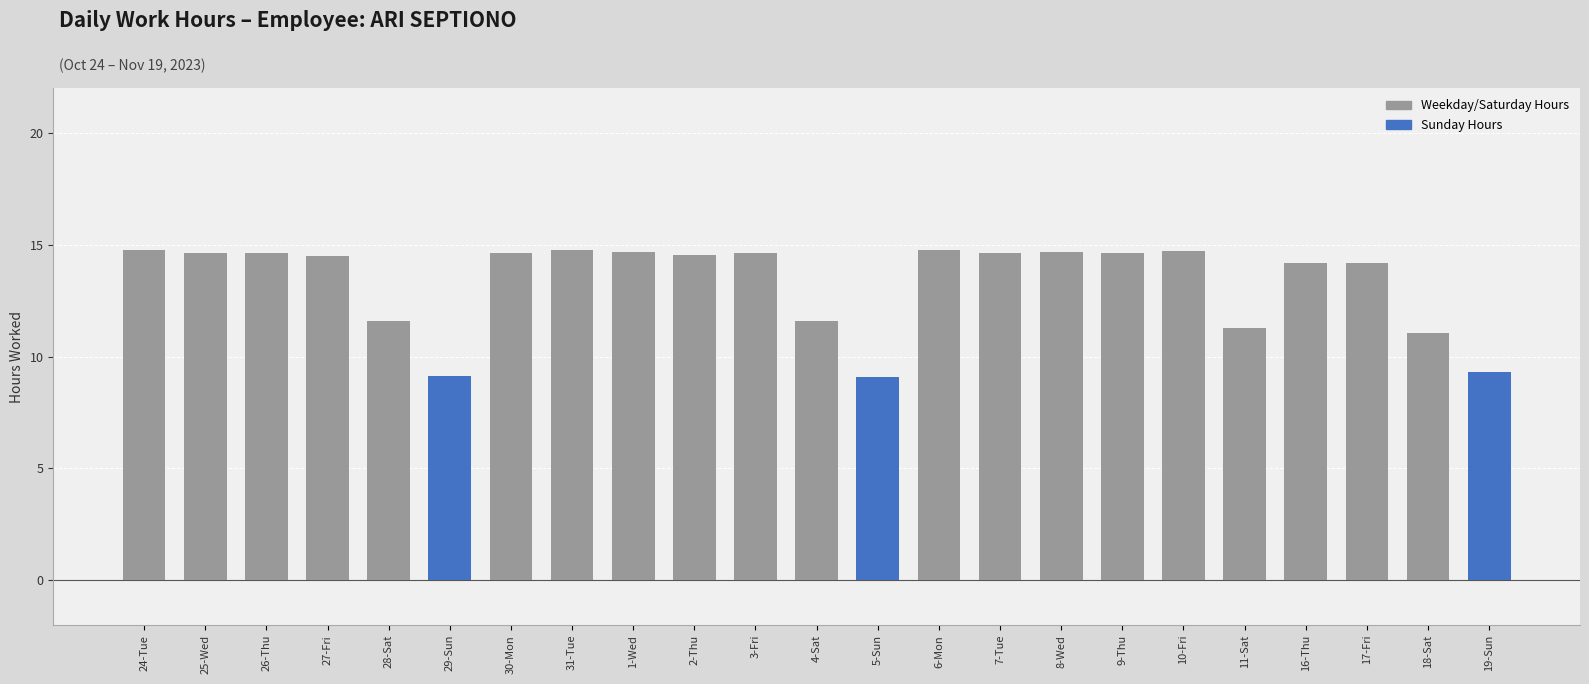

What is the sum of all values?

306.6